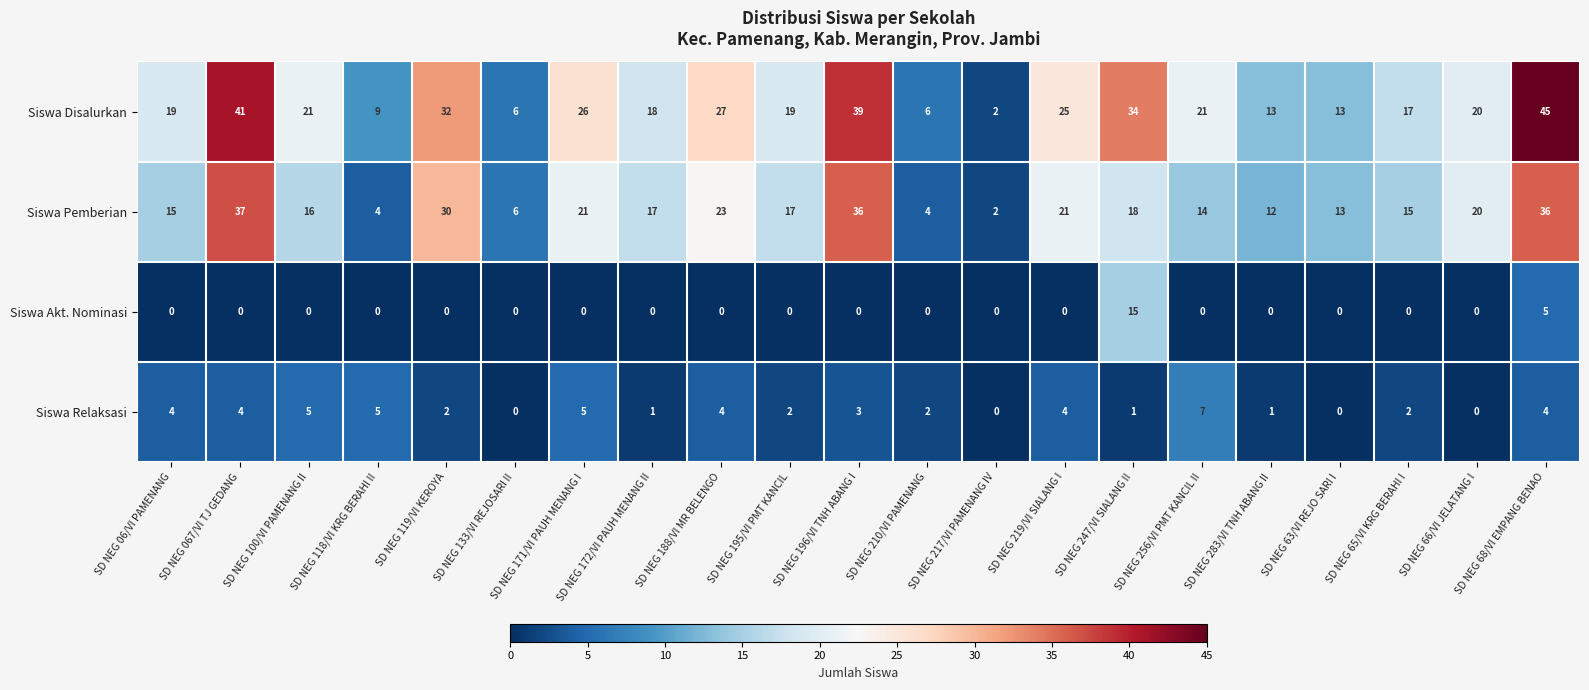

Where is Siswa Pemberian nearest to the value 19?

SD NEG 247/VI SIALANG II